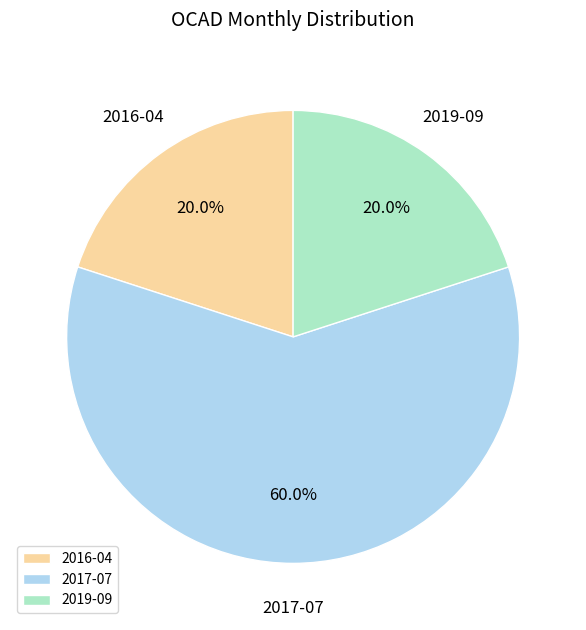

What percentage is the 2017-07 slice, to the nearest percent?

60%